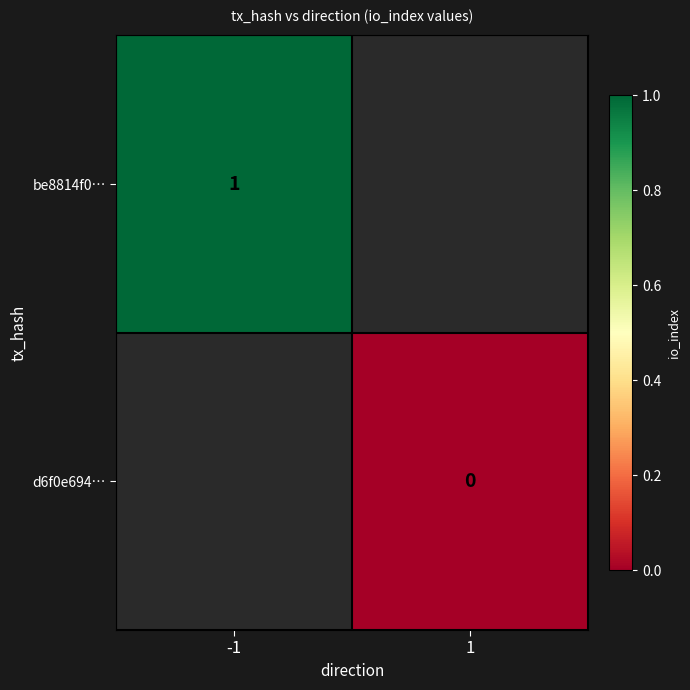

Is the value of be8814f0… at -1 greater than the value of d6f0e694… at 1?

Yes